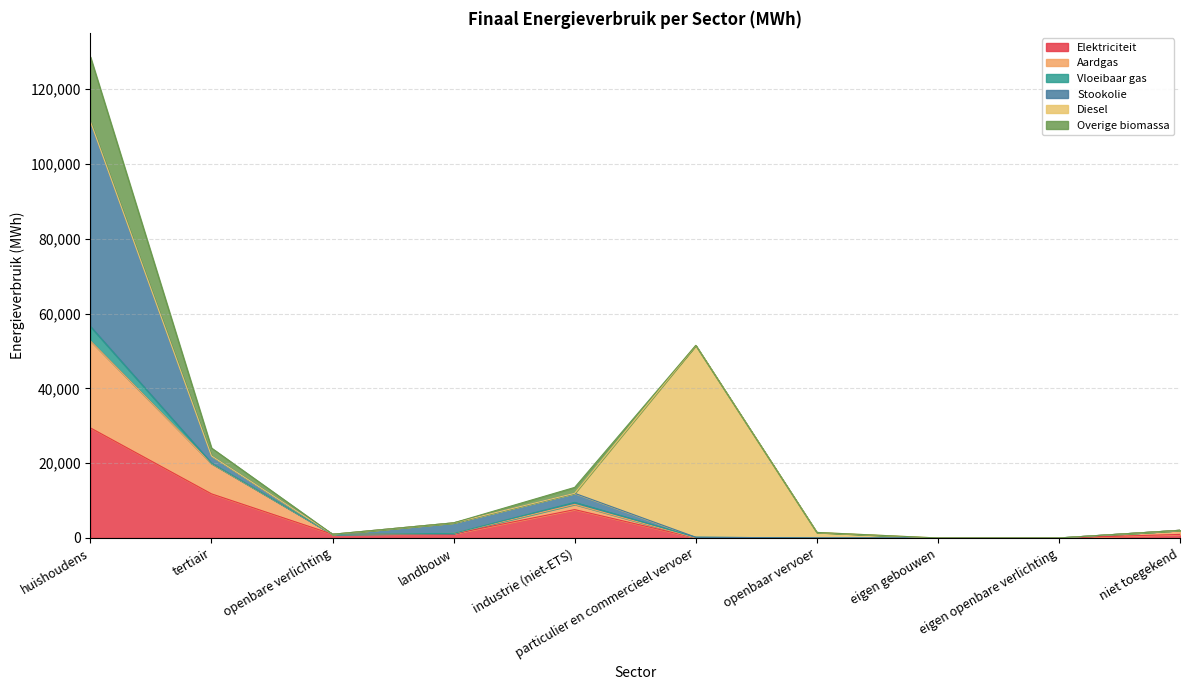

What is the value of the Elektriciteit point at the 6th from the left?

9.5